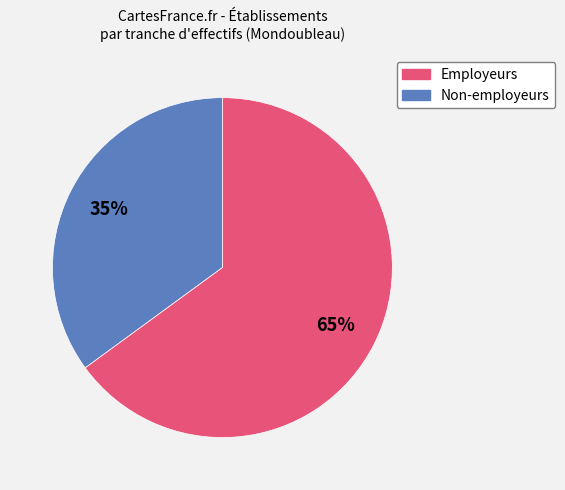

To the nearest percent, what is the difference between the largest and smallest slice percentages?

30%